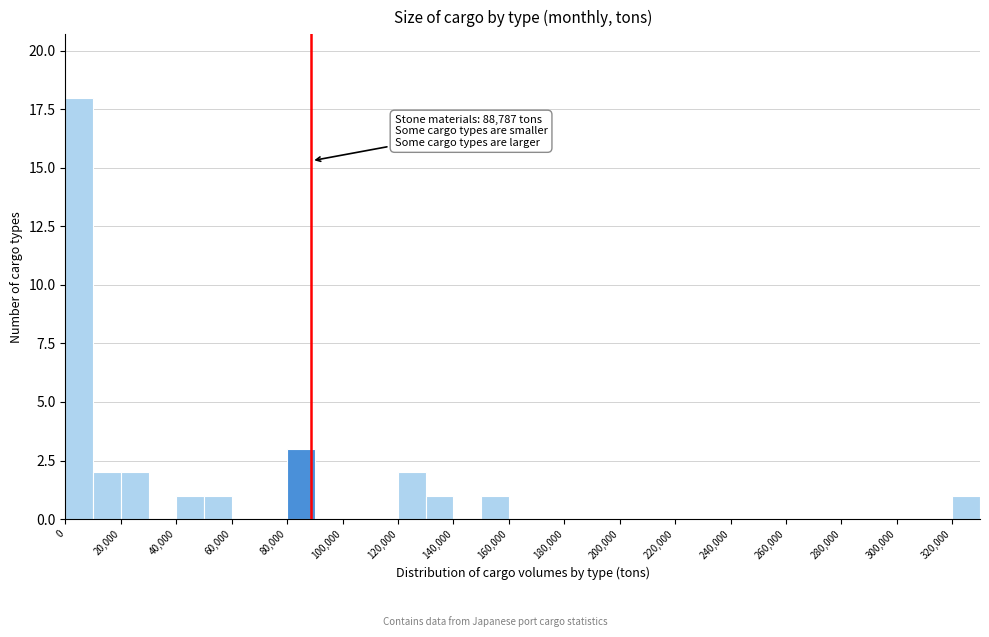

Which range on the x-axis has the tallest bar?

0 to 10000